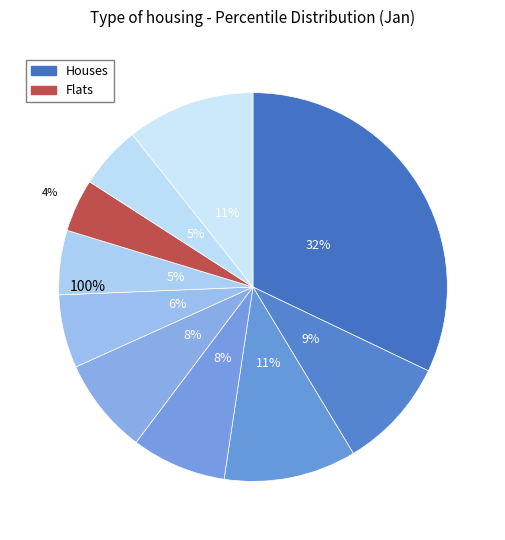

How many slices are in this pie chart?

10